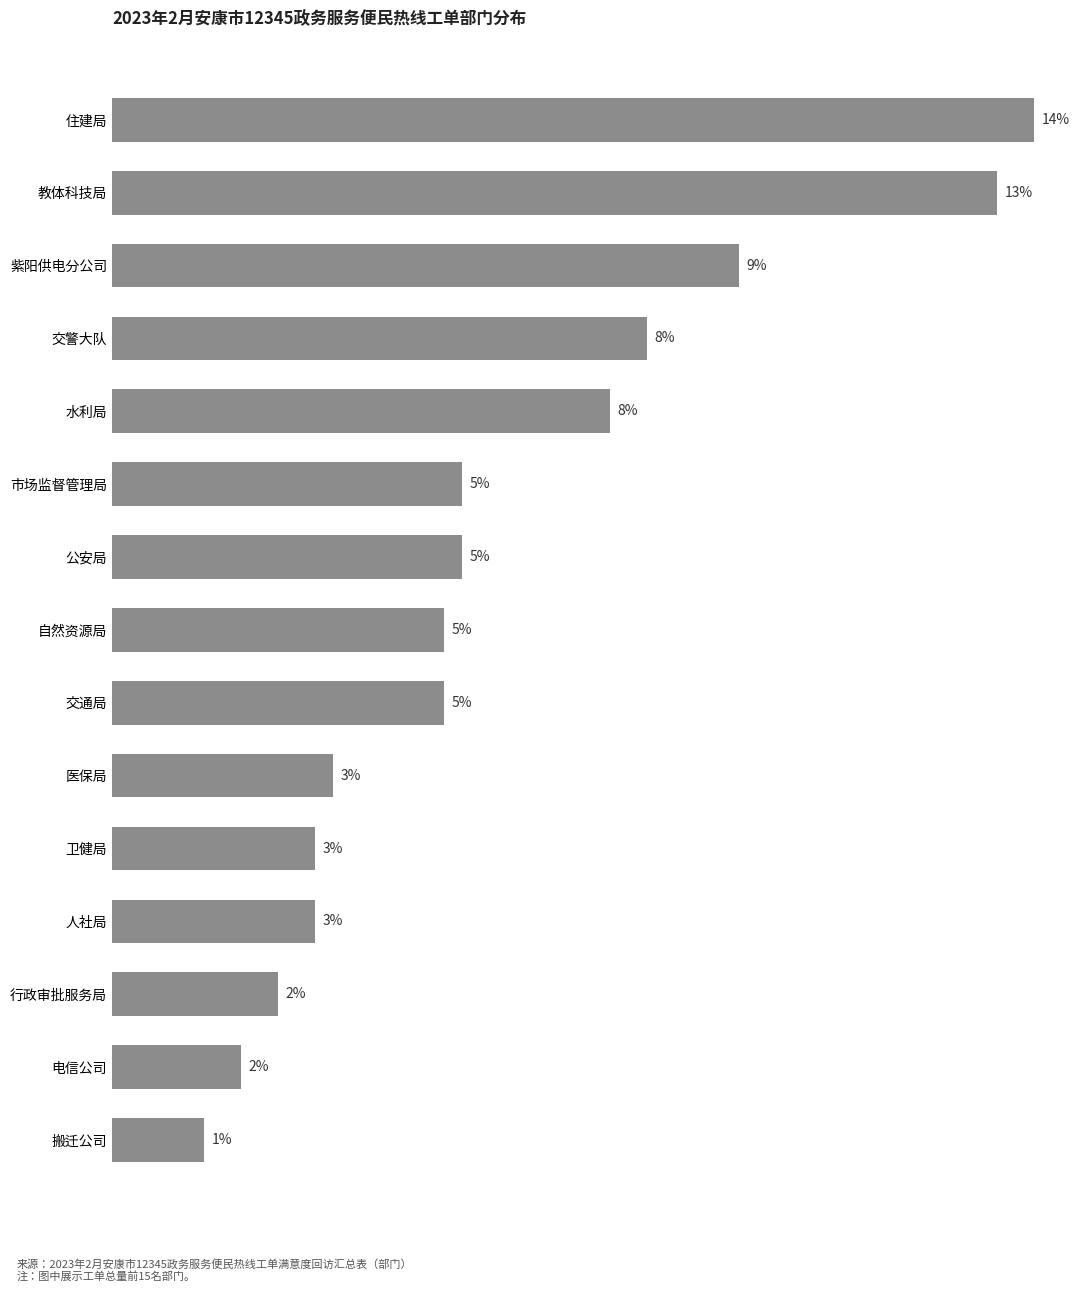

Does the chart contain any negative values?

No